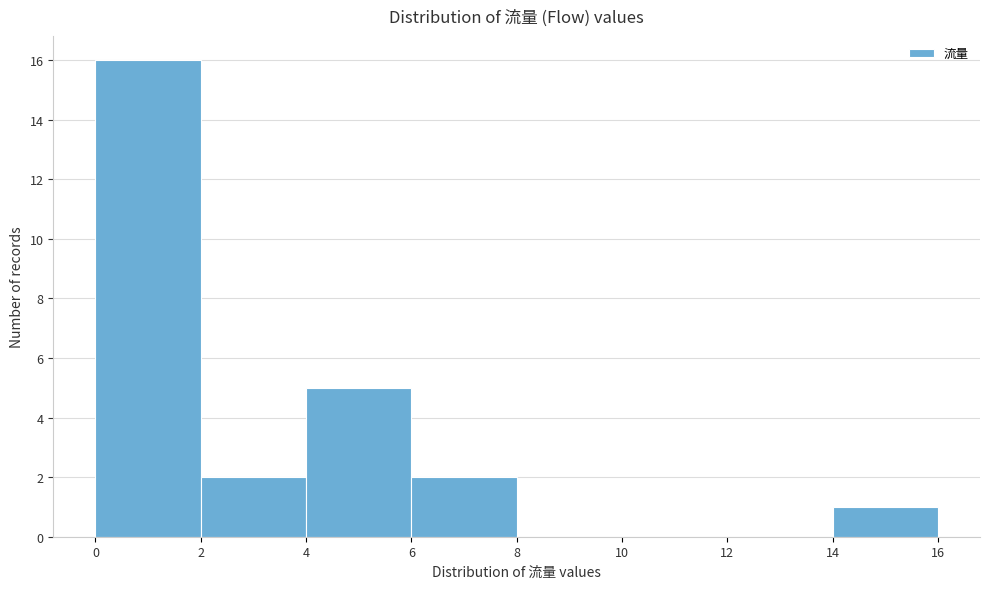

What is the height of the bar covering 6 to 8 on the x-axis? The values are not printed on the chart, so give them approximately, as read against the axis.

2